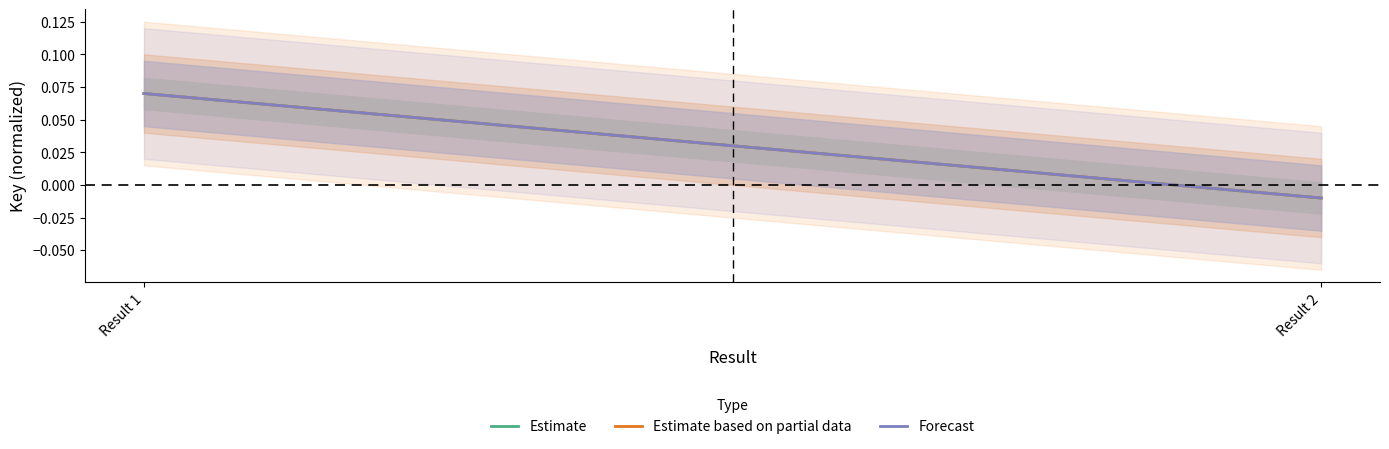

Reading left to right, what are all the values shown in this chart?

Estimate: Result 1=0.1	Result 2=-0.0
Estimate based on partial data: Result 1=0.1	Result 2=-0.0
Forecast: Result 1=0.1	Result 2=-0.0